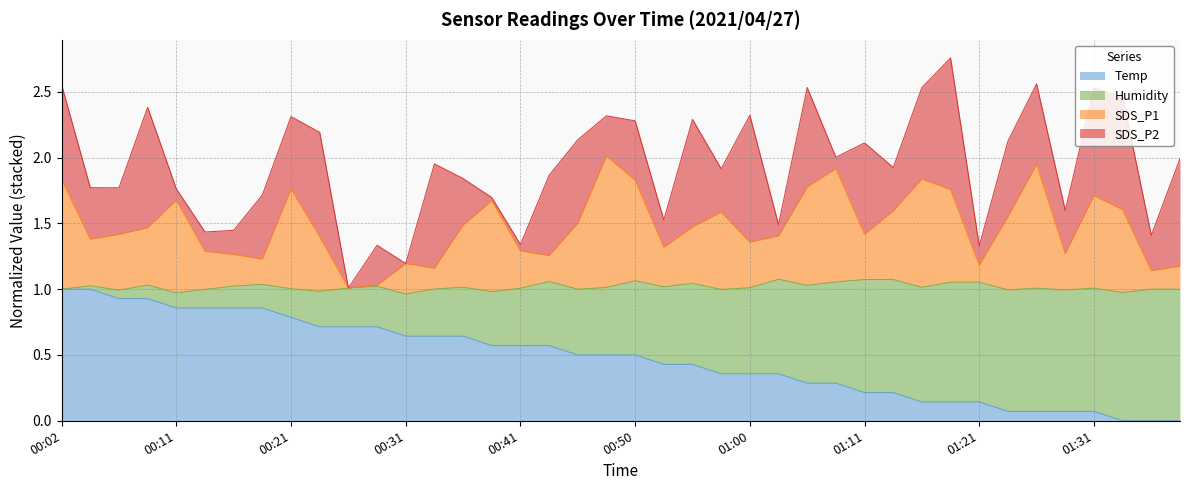

True or false: SDS_P1 and Temp intersect in this chart.

False